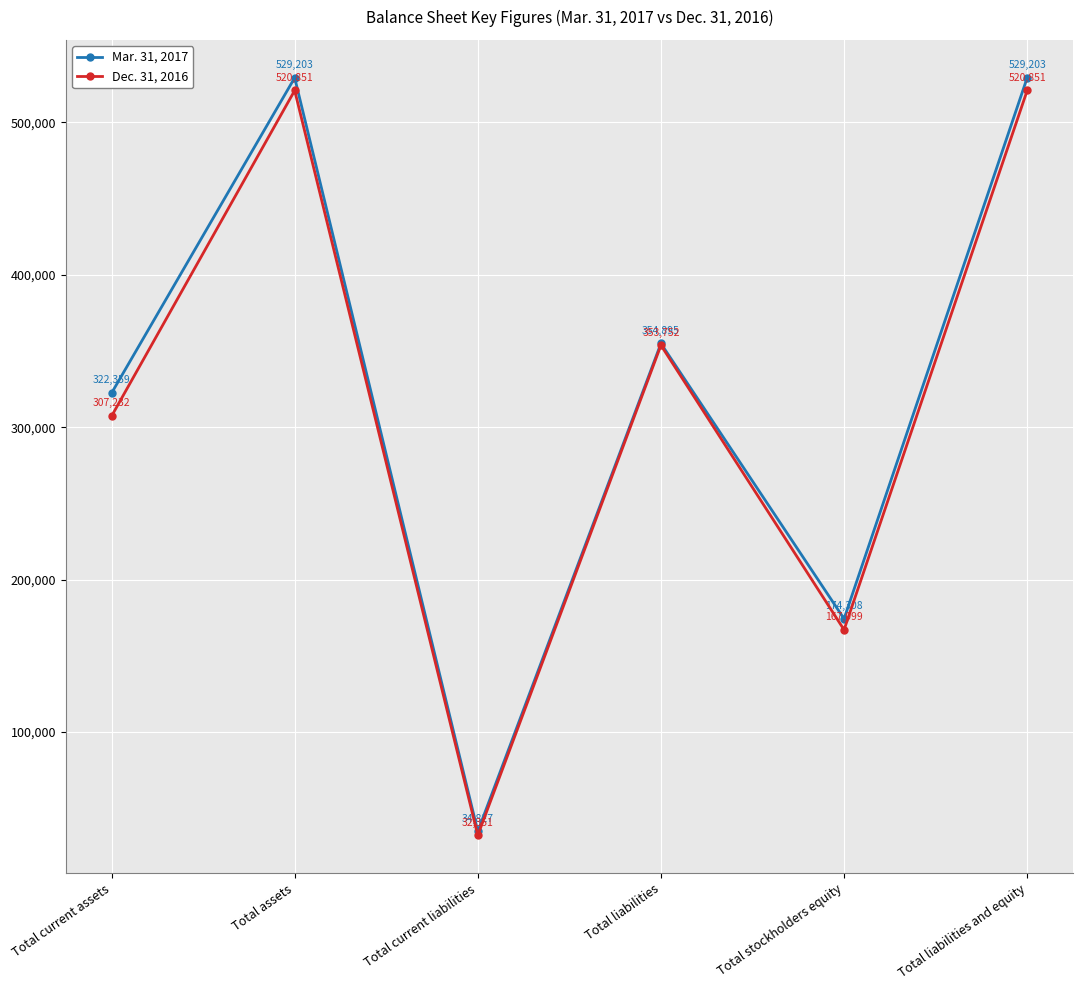

How many distinct data groups are displayed?

2